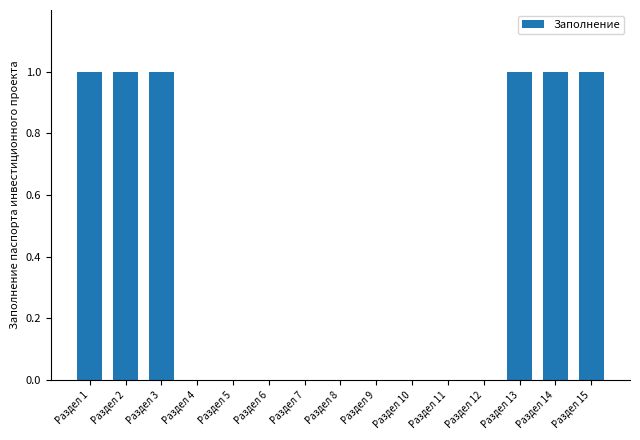

The value at Раздел 7 is 0. True or false?

True